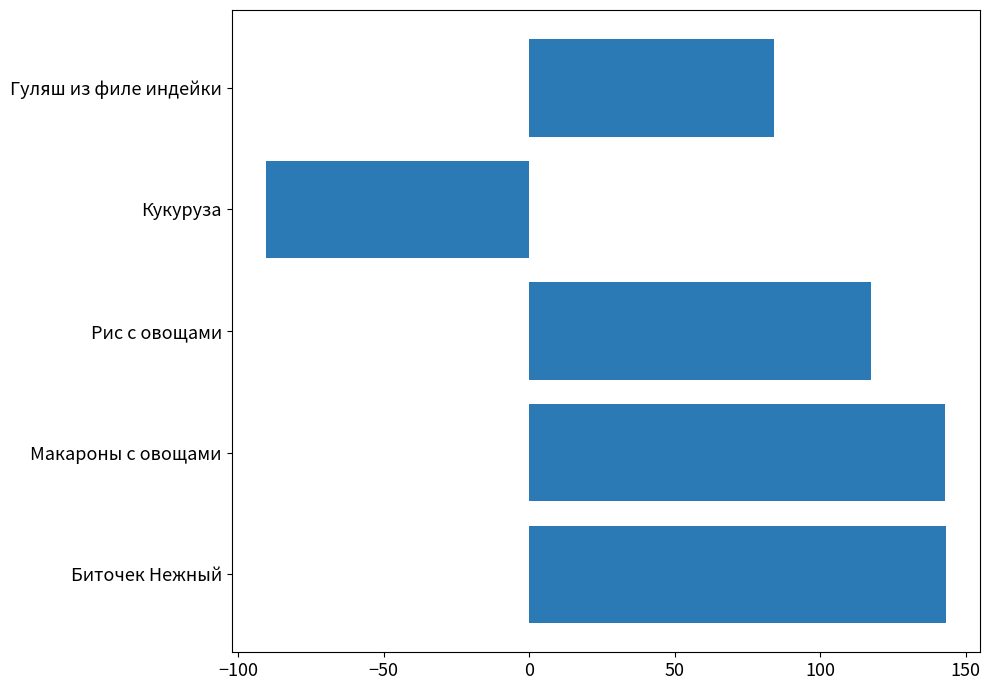

The value at Гуляш из филе индейки is 148.8. True or false?

False